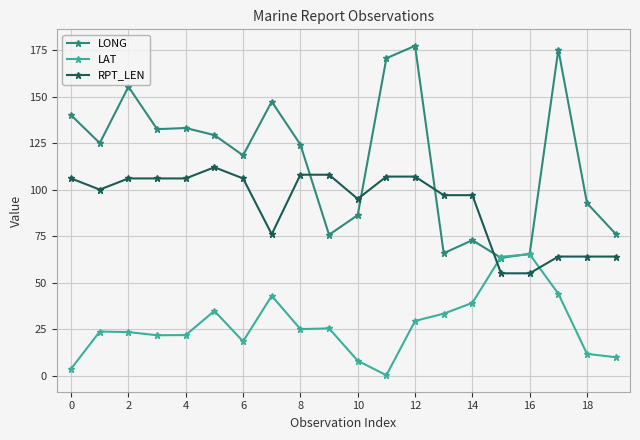

Count the number of categories in the chart.

20